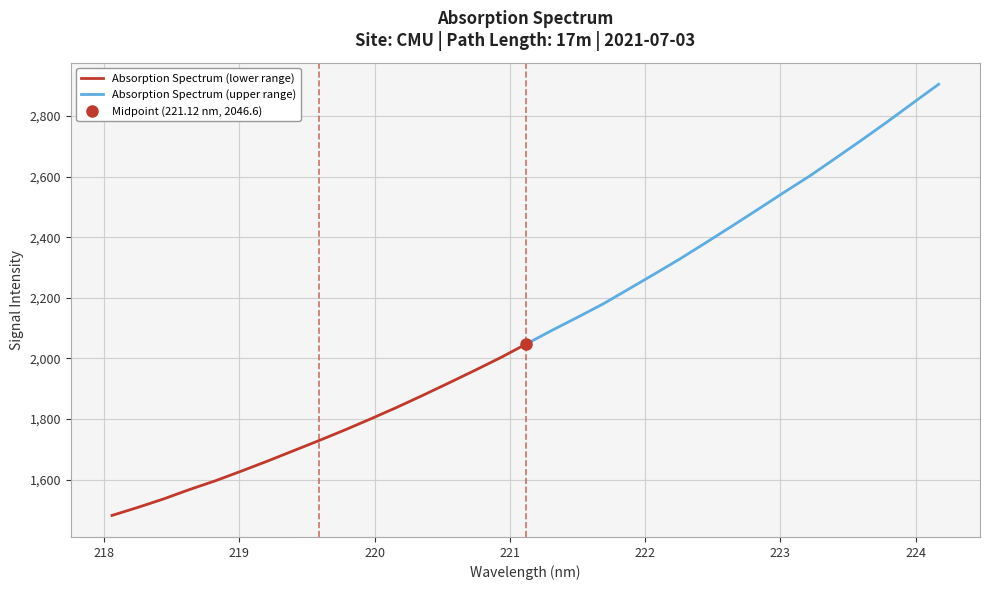

True or false: Absorption Spectrum (lower range) and Absorption Spectrum (upper range) cross at least once.

False